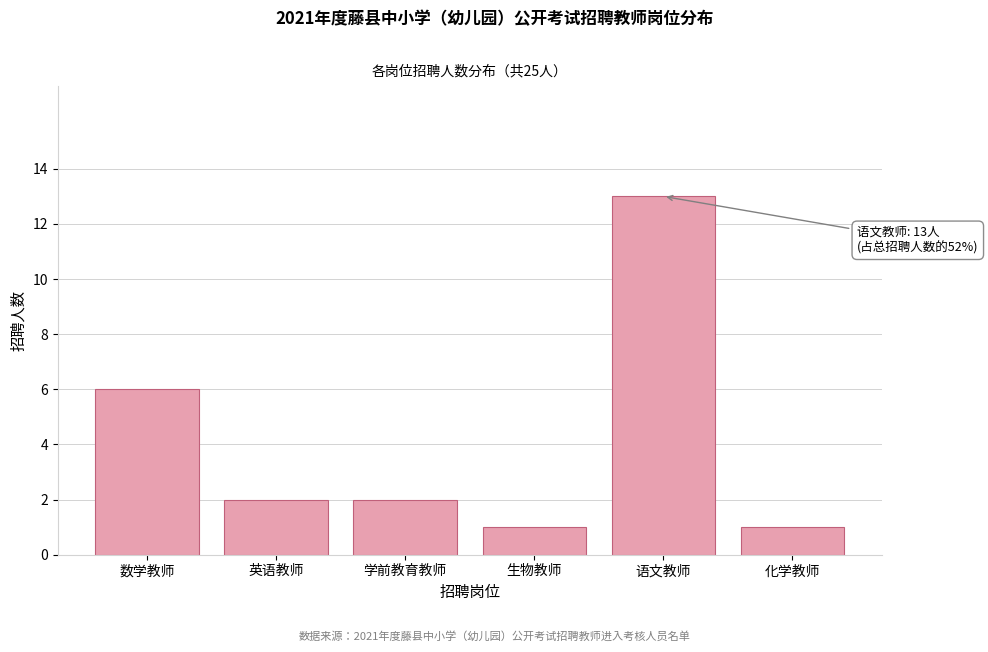

Reading left to right, list all the values displayed in this chart.

6	2	2	1	13	1